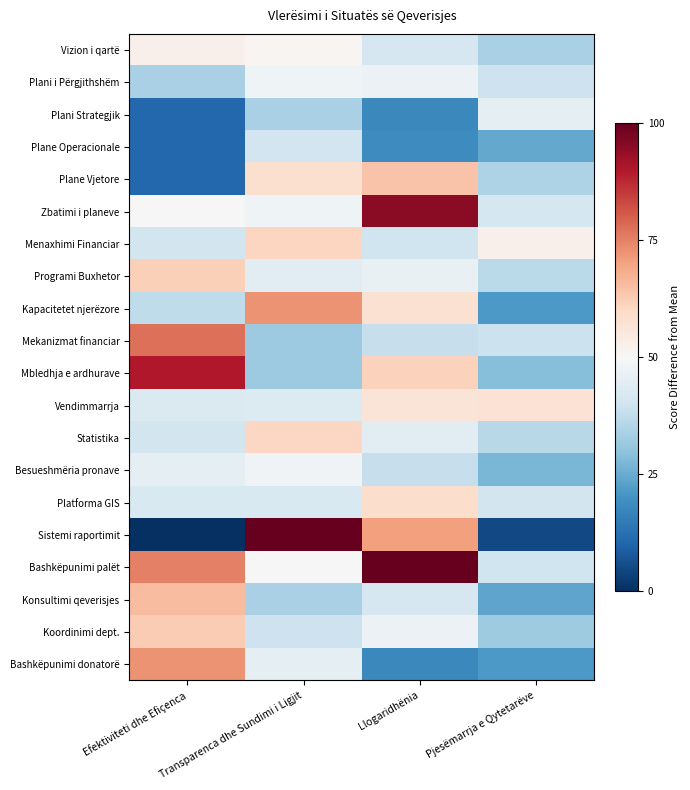

Rank the series by their maximum value, from highest to lowest.

Sistemi raportimit, Bashkëpunimi palët, Zbatimi i planeve, Mbledhja e ardhurave, Mekanizmat financiar, Kapacitetet njerëzore, Bashkëpunimi donatorë, Konsultimi qeverisjes, Plane Vjetore, Koordinimi dept., Programi Buxhetor, Menaxhimi Financiar, Statistika, Platforma GIS, Vendimmarrja, Vizion i qartë, Besueshmëria pronave, Plani i Përgjithshëm, Plani Strategjik, Plane Operacionale